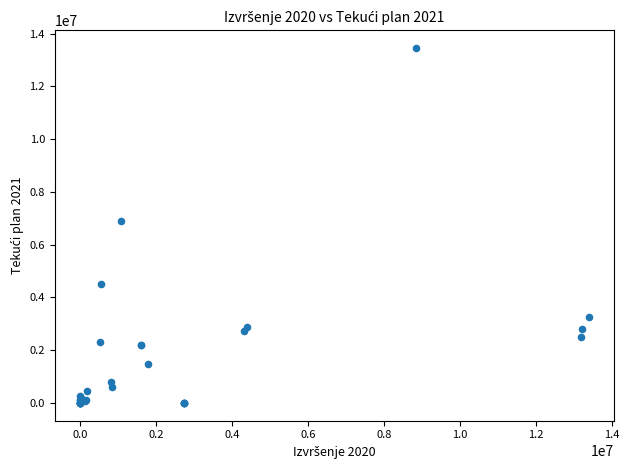

What Y value in the scatter plot is closest to 6727900?

6900000